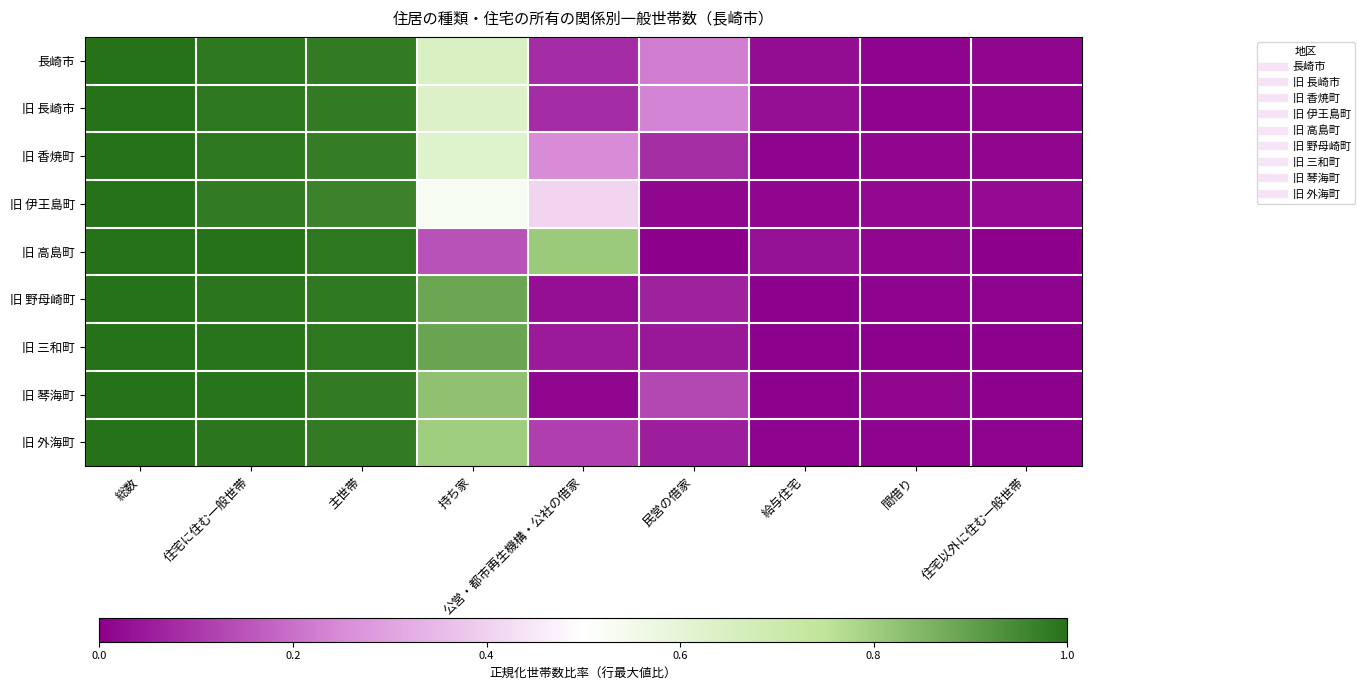

At 住宅以外に住む一般世帯, list the series in order from largest to smallest.

旧 伊王島町, 旧 長崎市, 長崎市, 旧 香焼町, 旧 外海町, 旧 野母崎町, 旧 三和町, 旧 琴海町, 旧 高島町